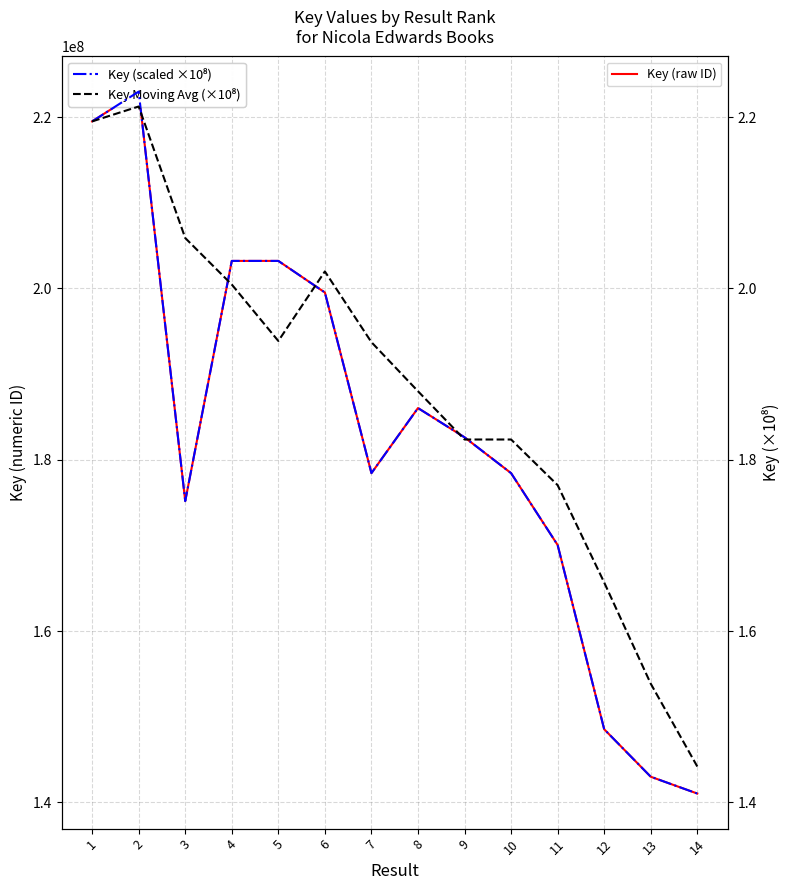

What is the difference between the maximum and second lowest values in the Key Moving Avg (×10⁸) series?

0.7